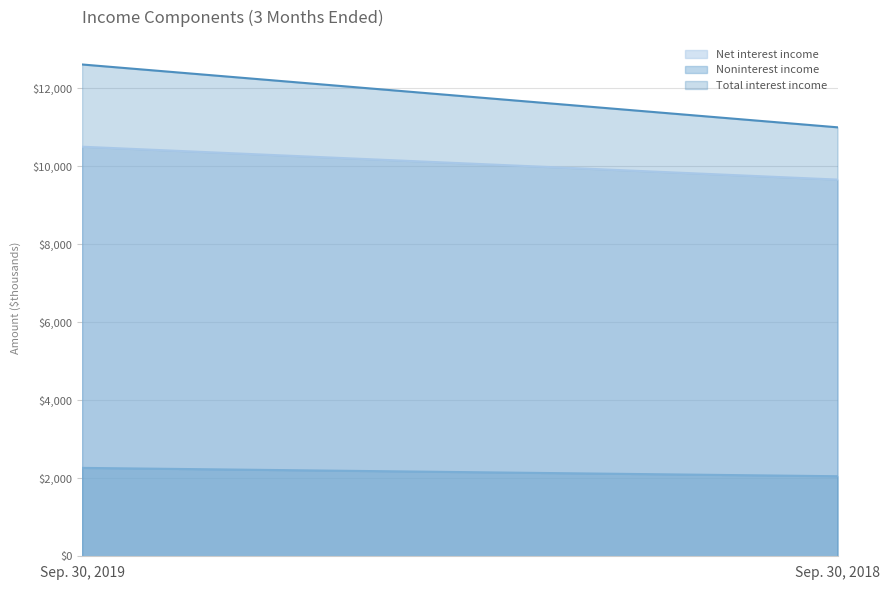

At which label does Noninterest income reach its minimum?

Sep. 30, 2018